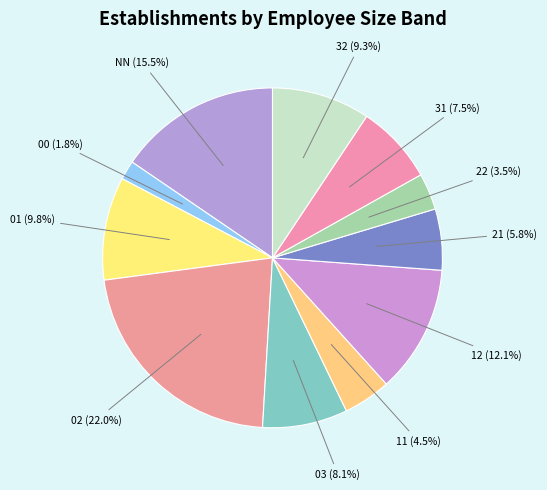

How many slices are in this pie chart?

11